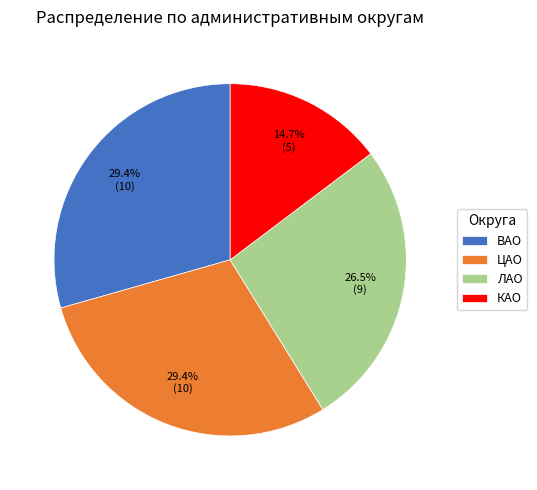

The ВАО slice represents 41% of the pie. True or false?

False